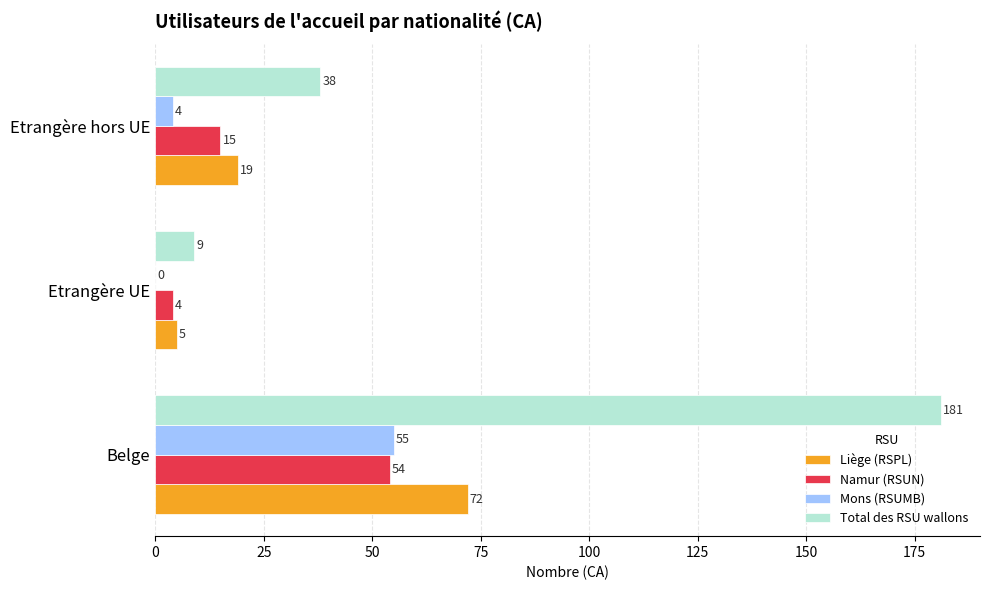

What is the highest value of the Namur (RSUN) series?

54